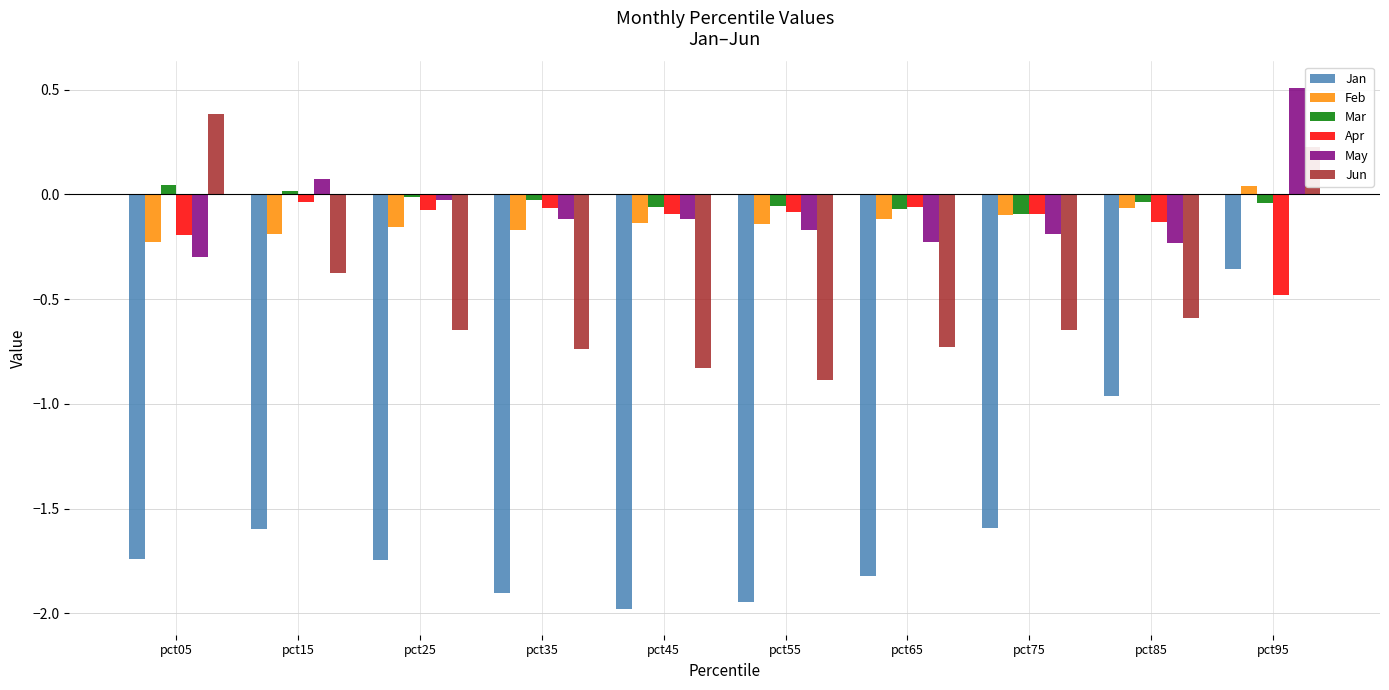

Which series has the largest range (max minus min)?

Jan